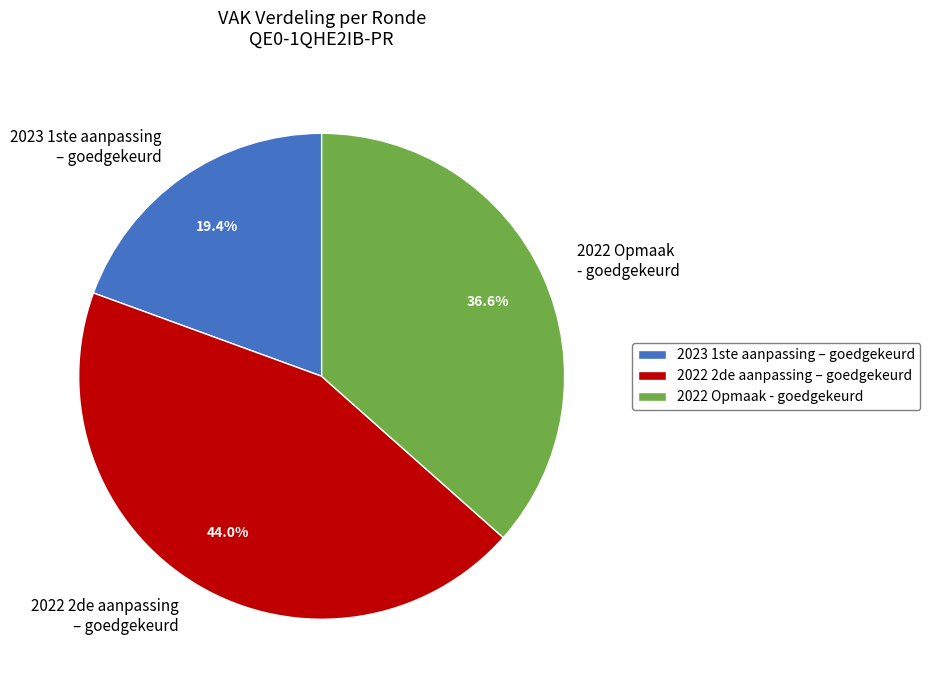

What is the total percentage of 2022 Opmaak - goedgekeurd and 2022 2de aanpassing – goedgekeurd?

80.6%